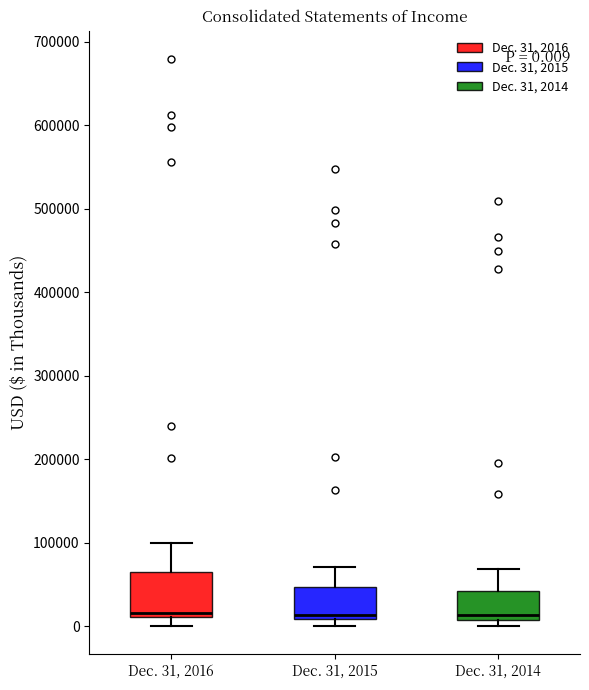

Which box is the tallest, from its lower edge to its upper edge?

Dec. 31, 2016